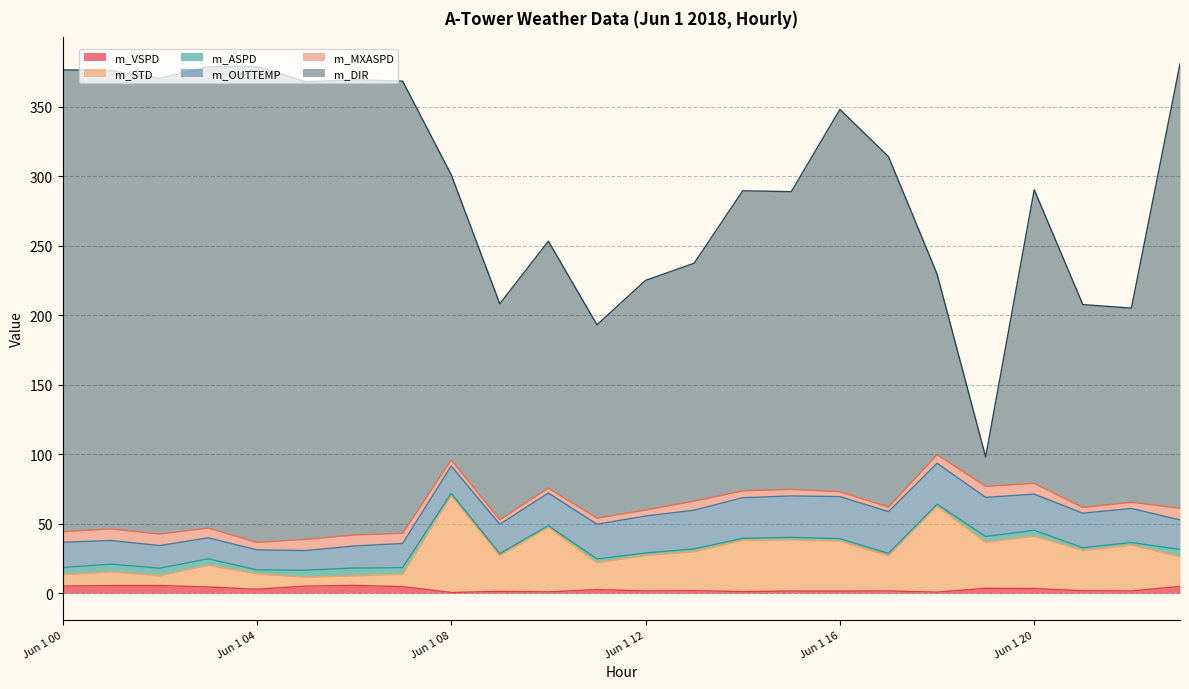

Where is m_VSPD nearest to the value 3?

Jun 1 04